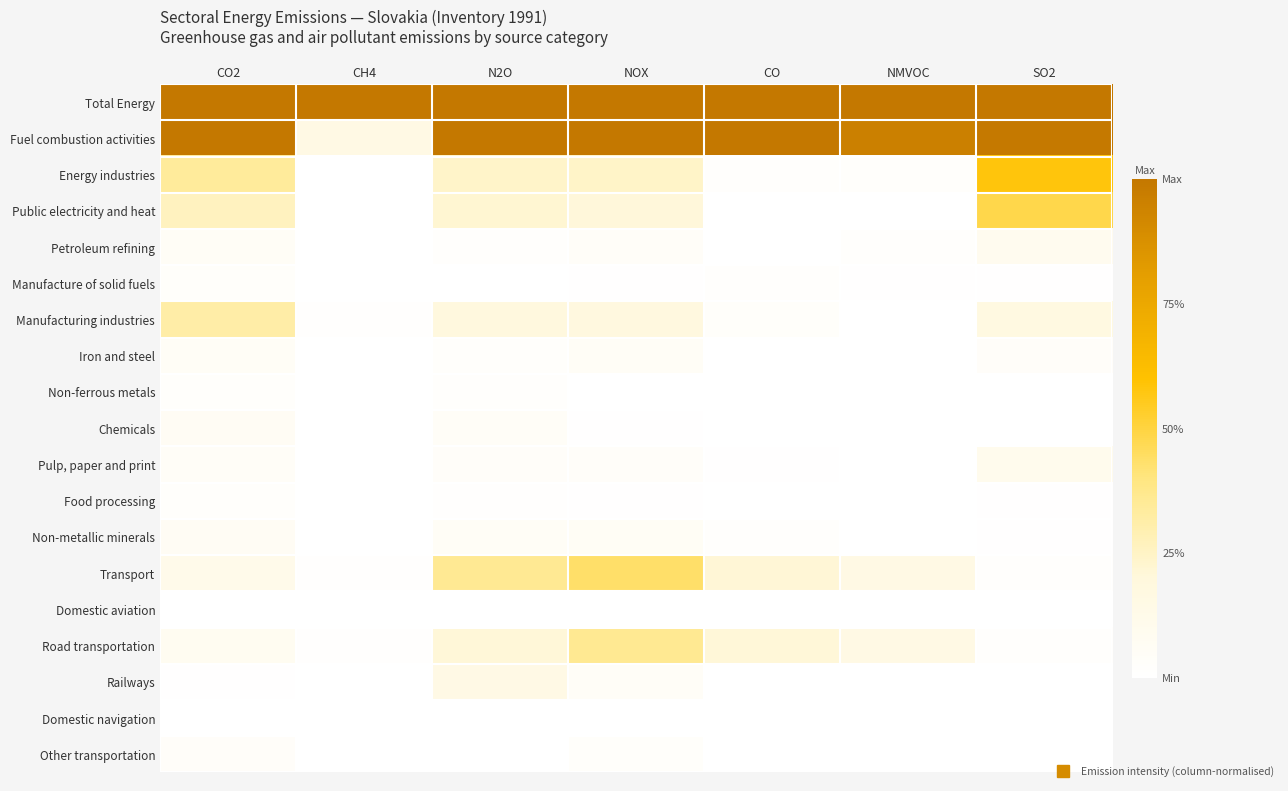

At which category does the chart reach its minimum across all series?

CO2